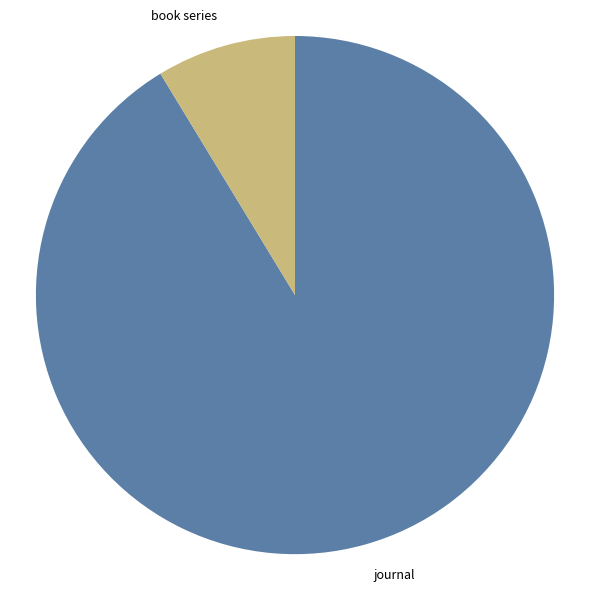

Rank the categories by value from lowest to highest.

book series, journal